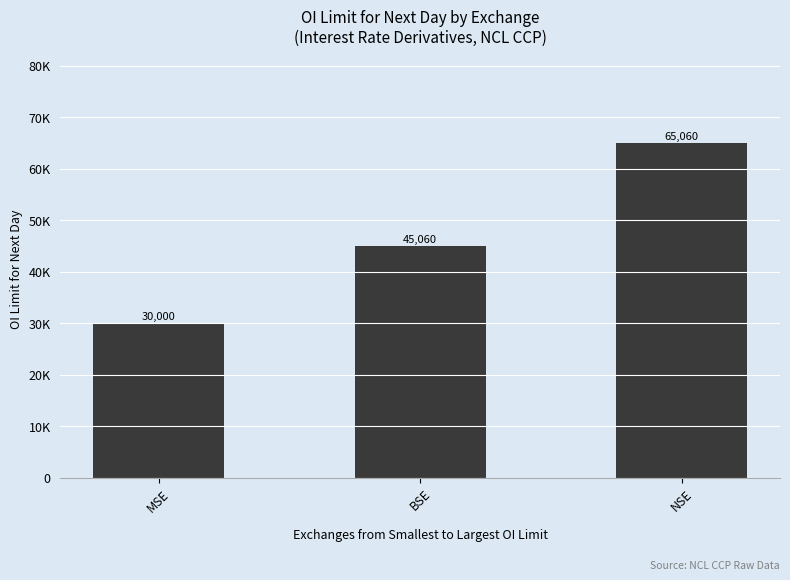

What is the greatest value displayed?

65060